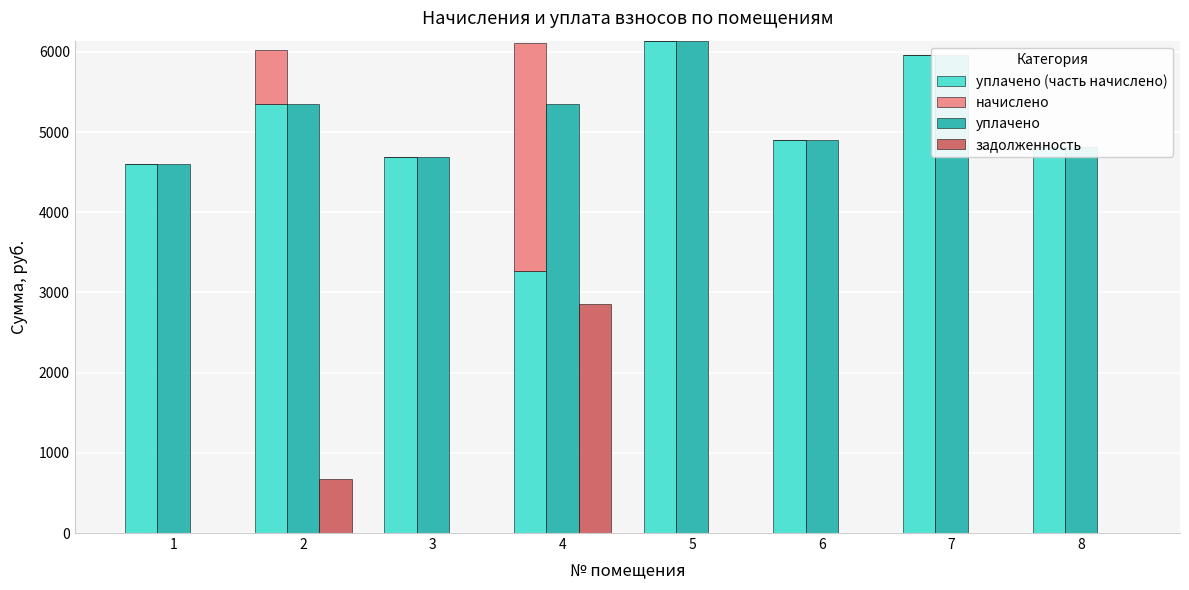

How many categories are shown in the chart?

8